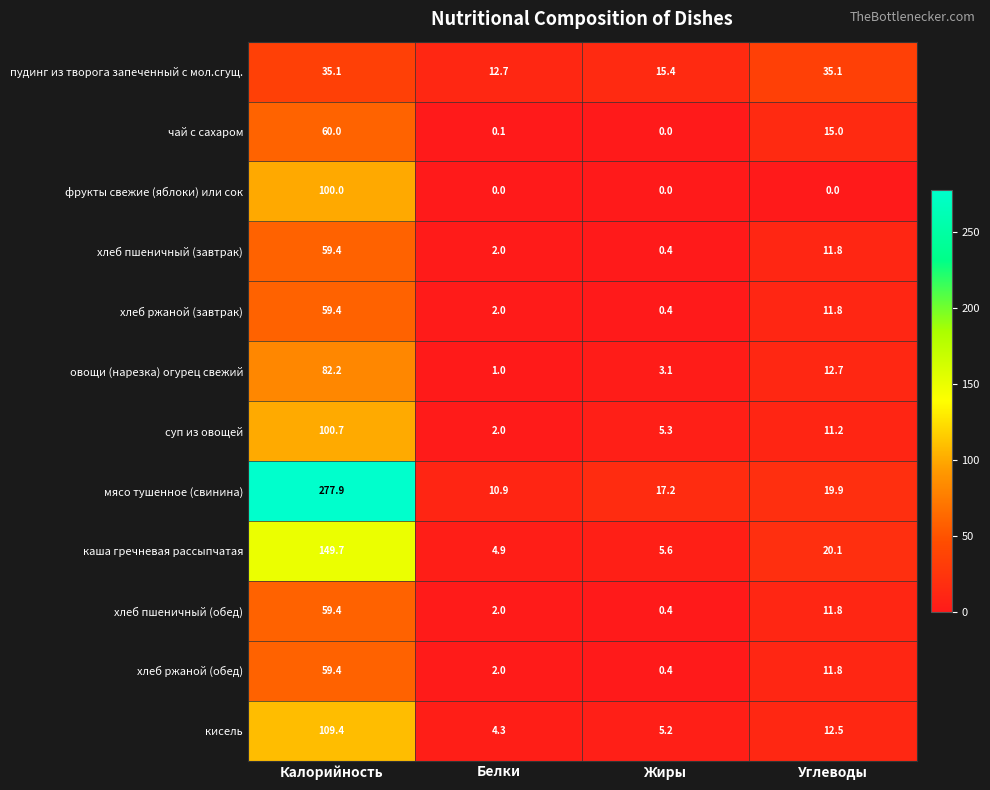

The хлеб ржаной (завтрак) series shows 0.4 at Жиры. True or false?

True